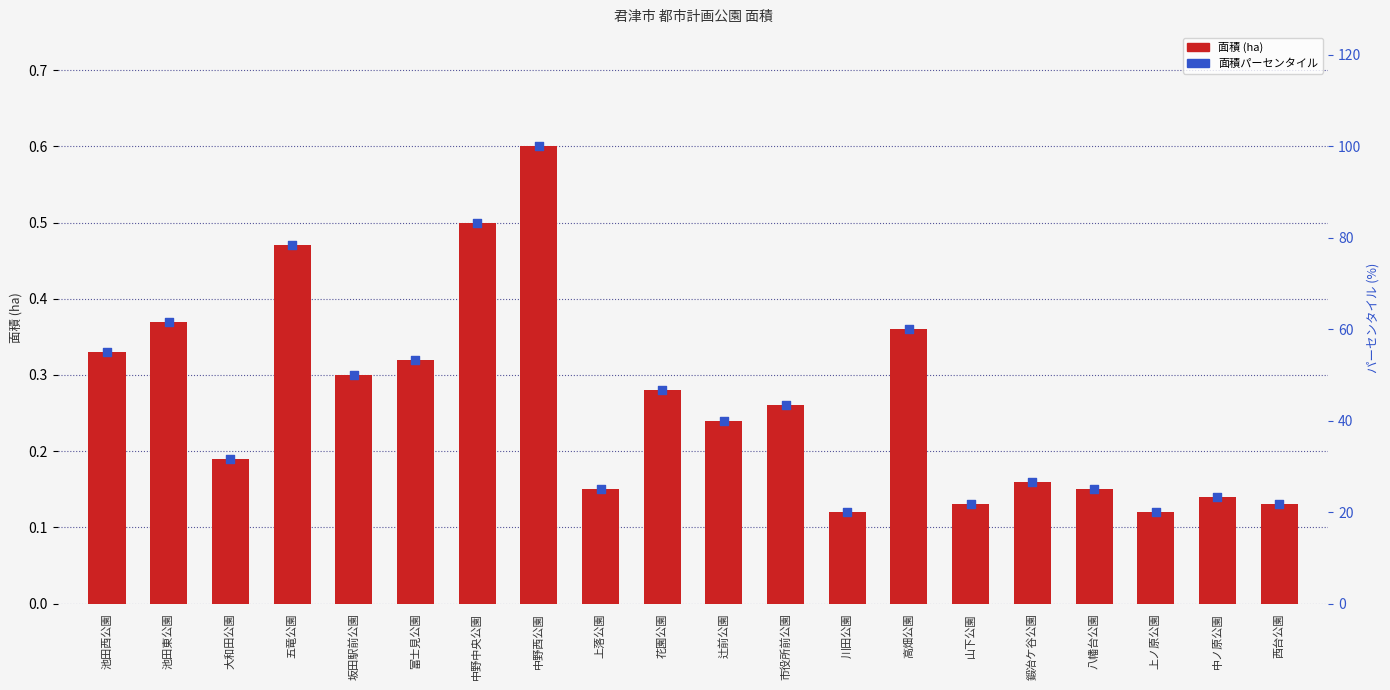

Which series has the largest total across all categories?

面積パーセンタイル